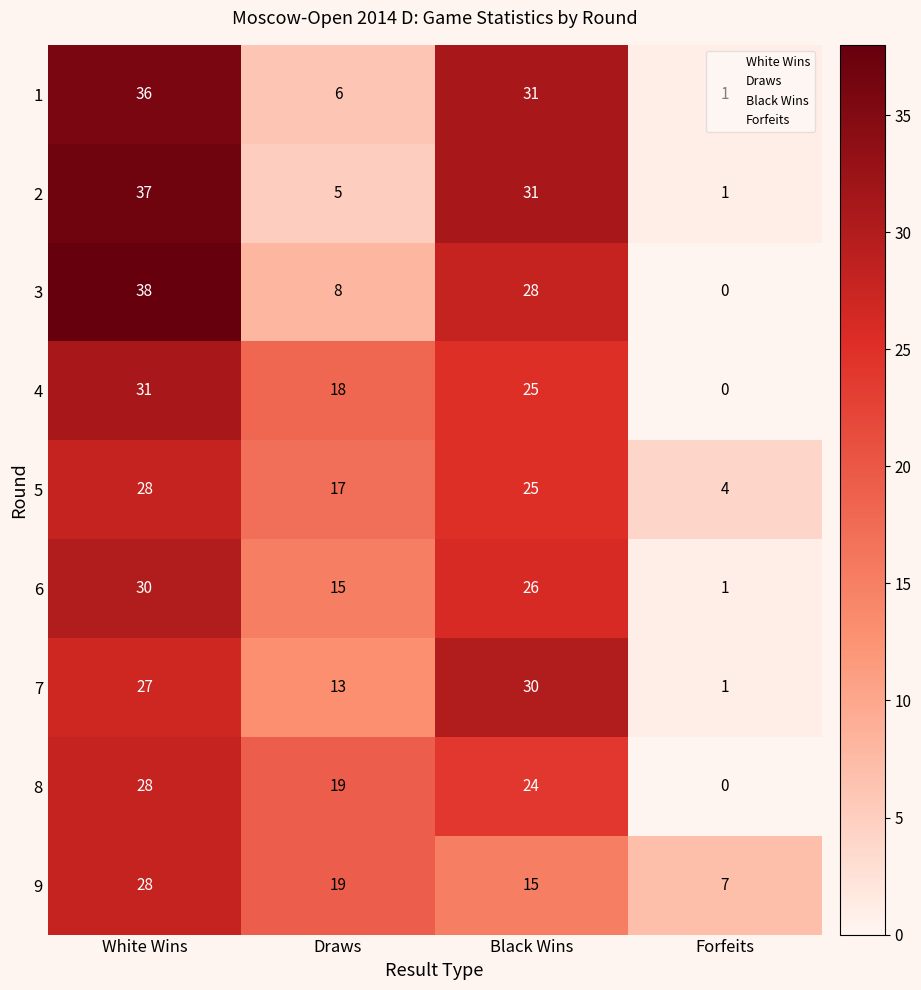

The 5 series shows 28 at White Wins. True or false?

True